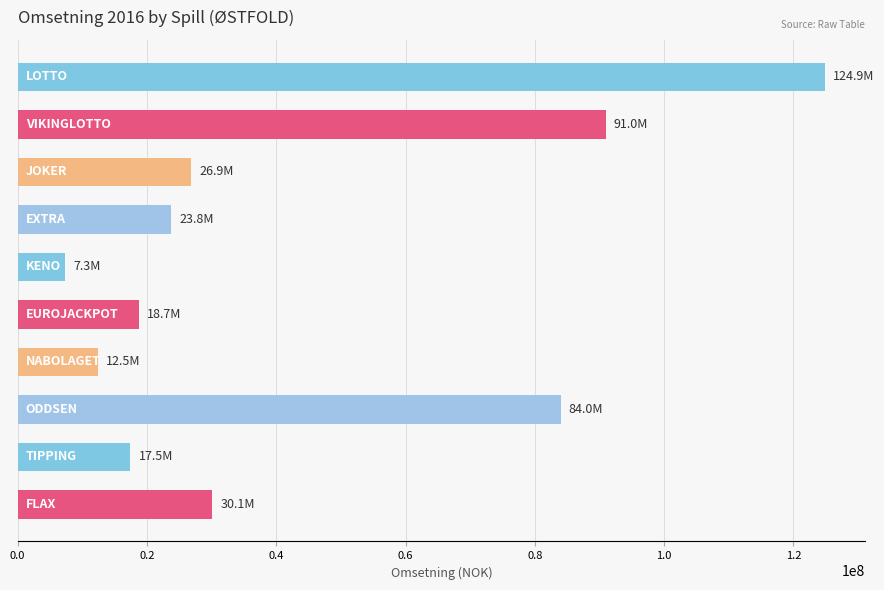

What is the difference between the second highest and minimum values?

83641885.2